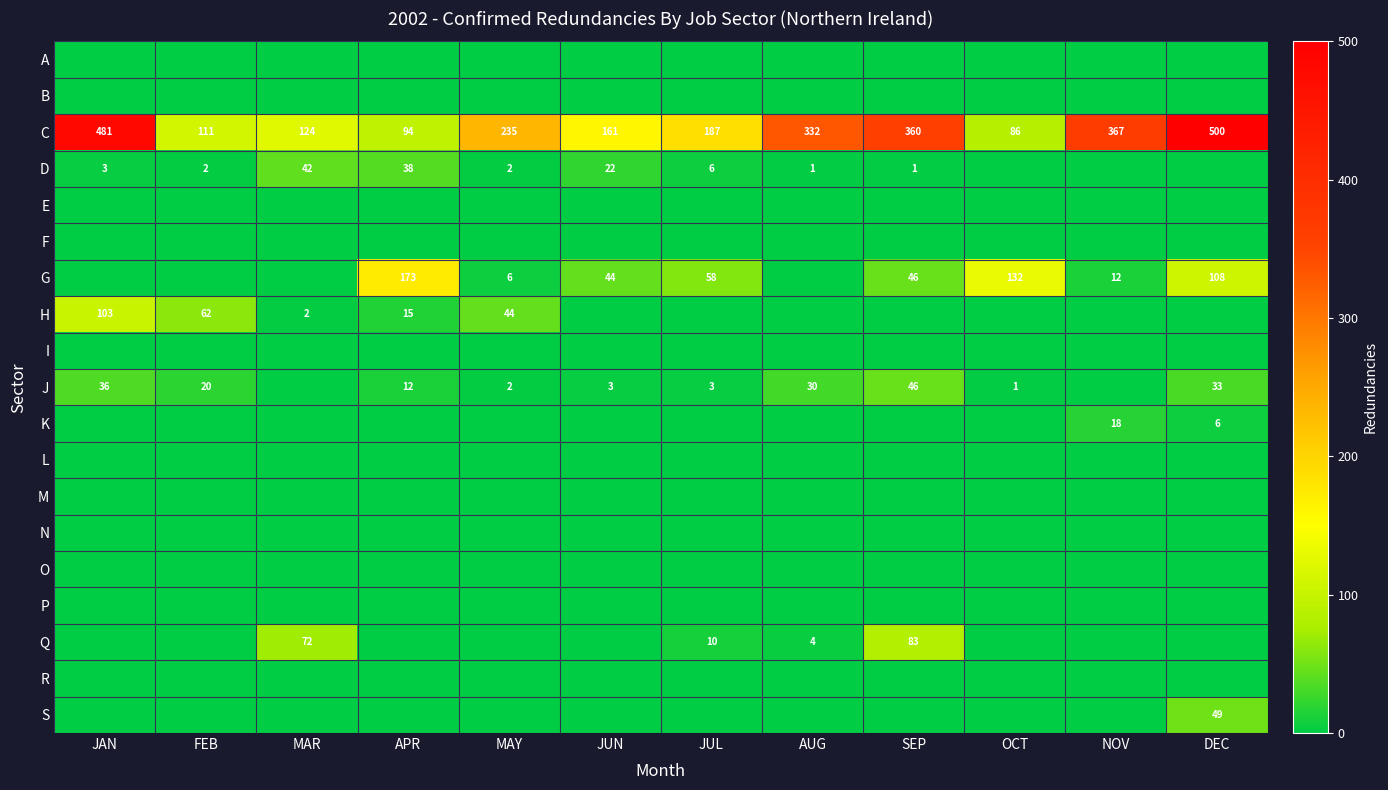

Is it true that J equals 20 at FEB?

True